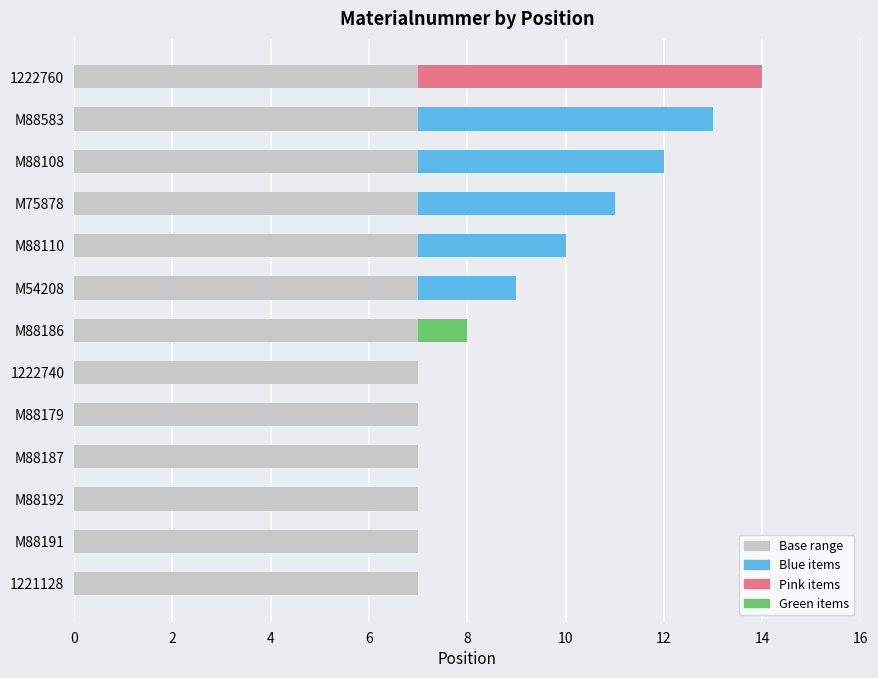

At which category is the sum across all series the highest?

1222760